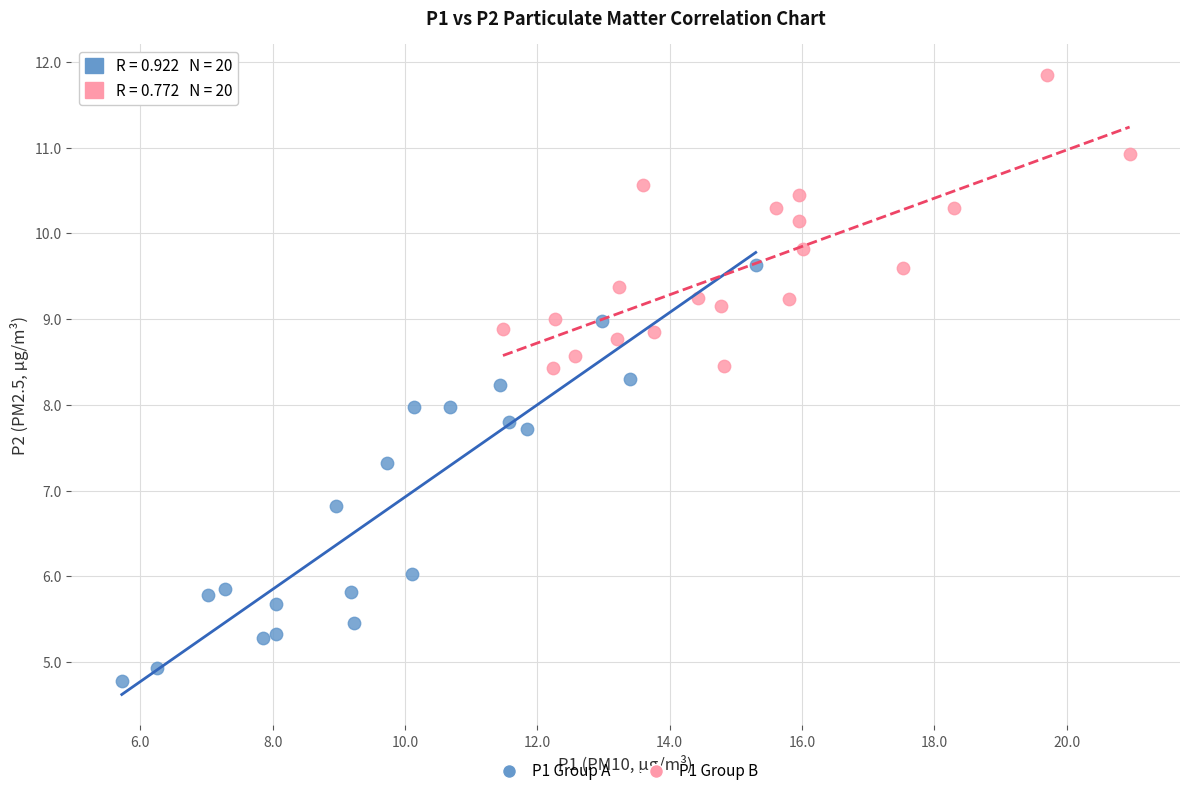

What are all the series names shown in the legend?

P1 Group A, P1 Group B